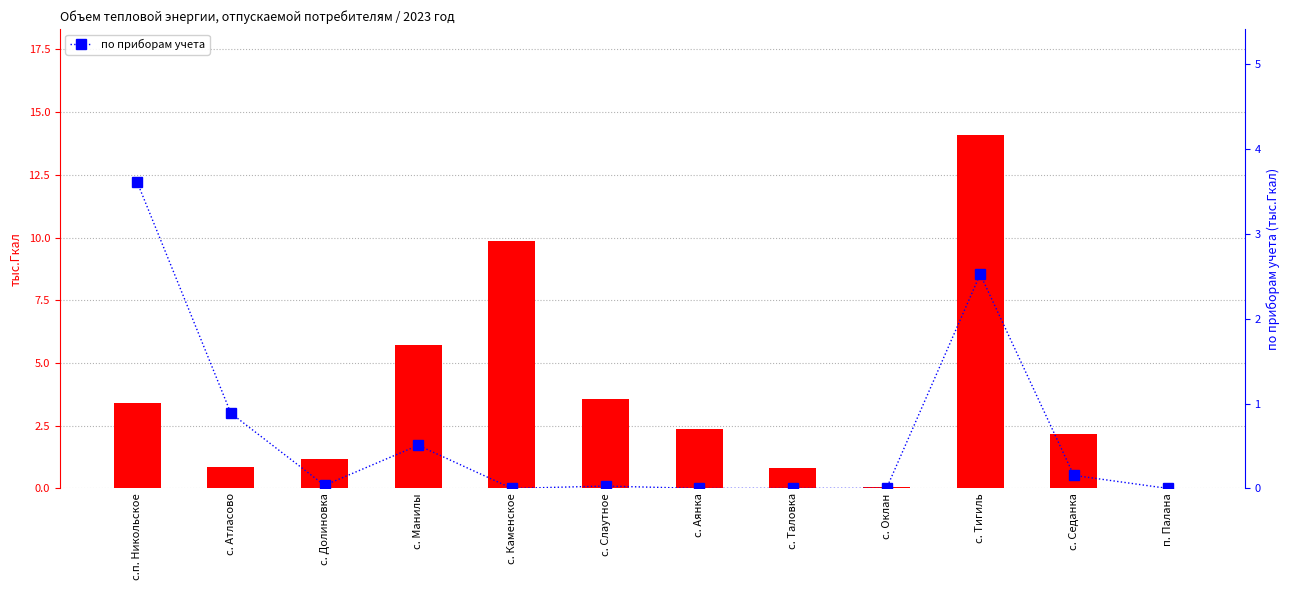

How many groups of bars are there?

12